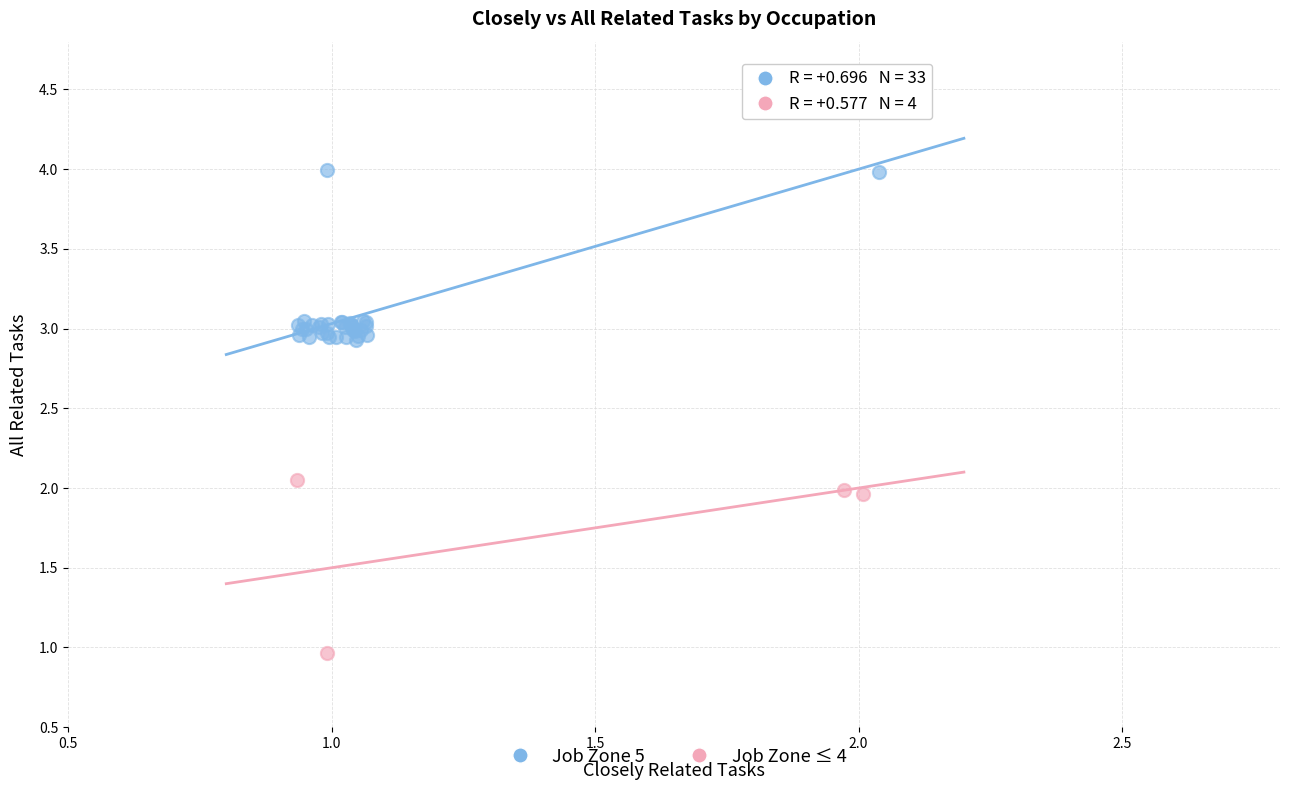

Which series reaches the minimum Y coordinate?

Job Zone ≤ 4